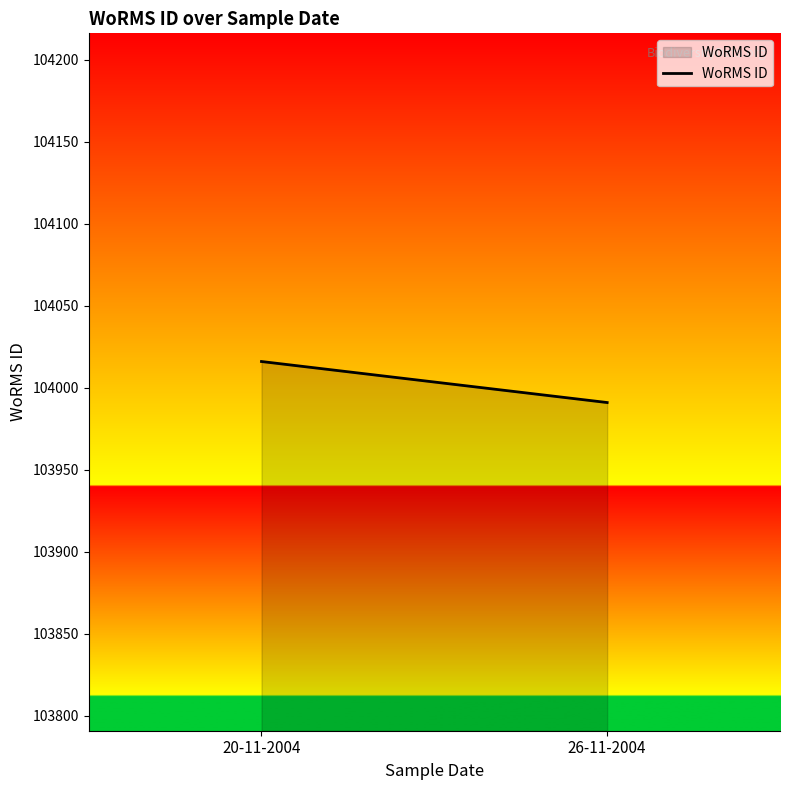

What is the value of the 1st point from the left?

104016